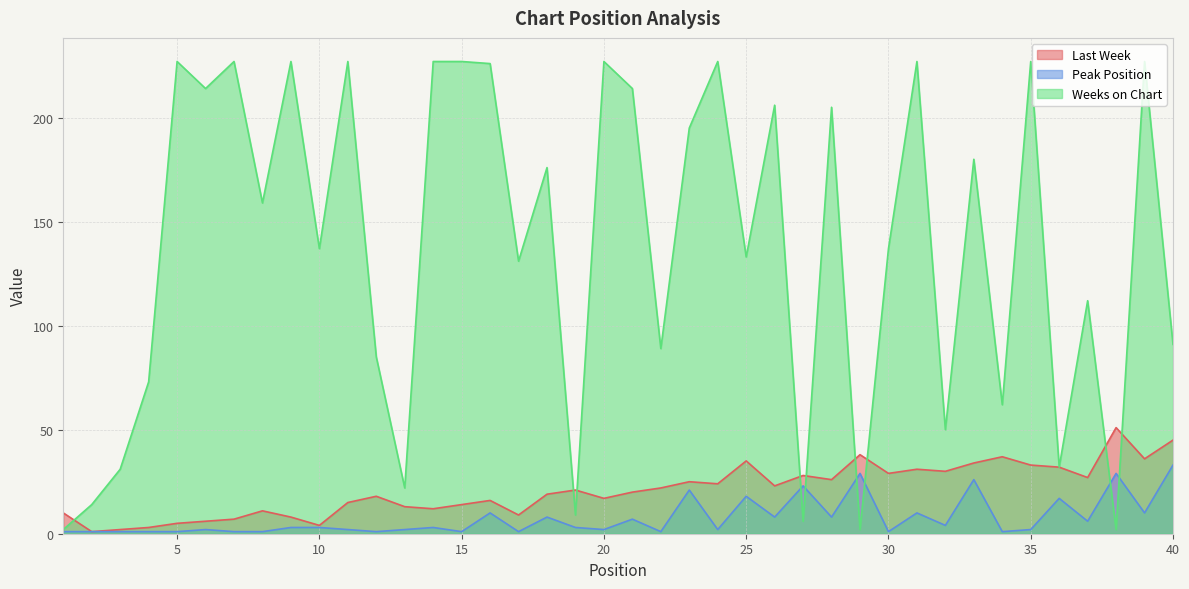

Is it true that Weeks on Chart equals 31 at 3?

True